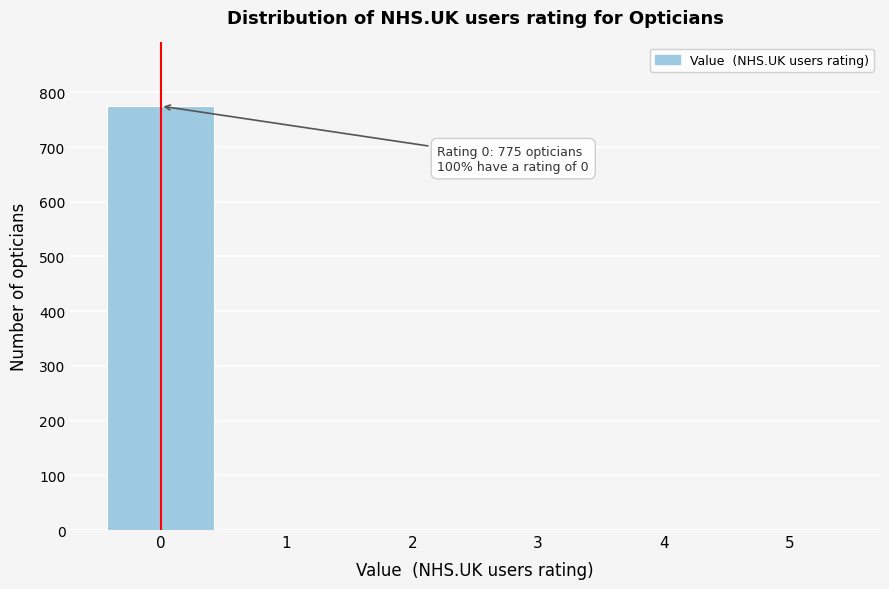

Reading left to right, extract all data points from this chart.

0=775	1=0	2=0	3=0	4=0	5=0